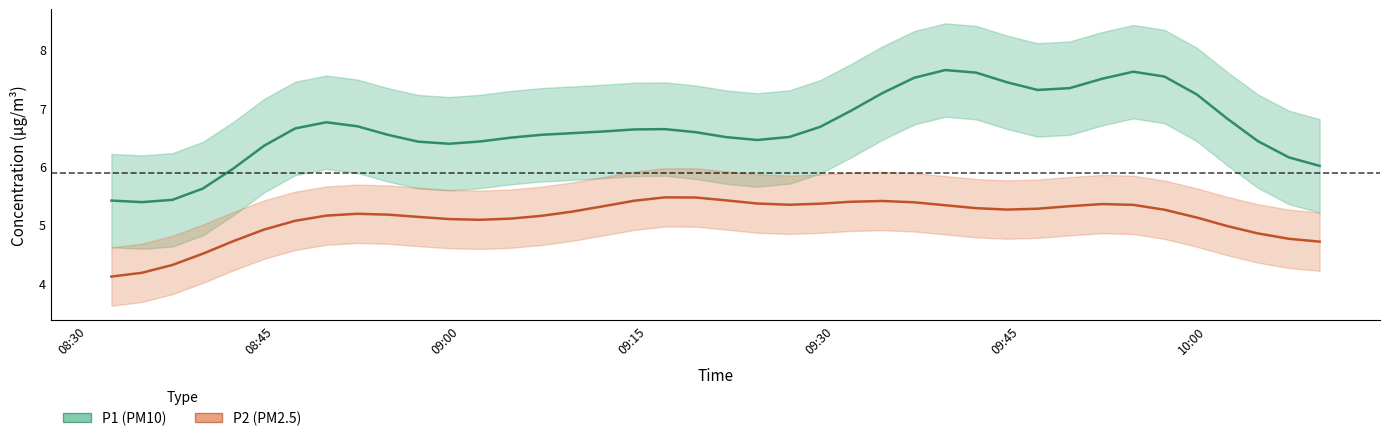

True or false: P1 (PM10) and P2 (PM2.5) intersect in this chart.

False